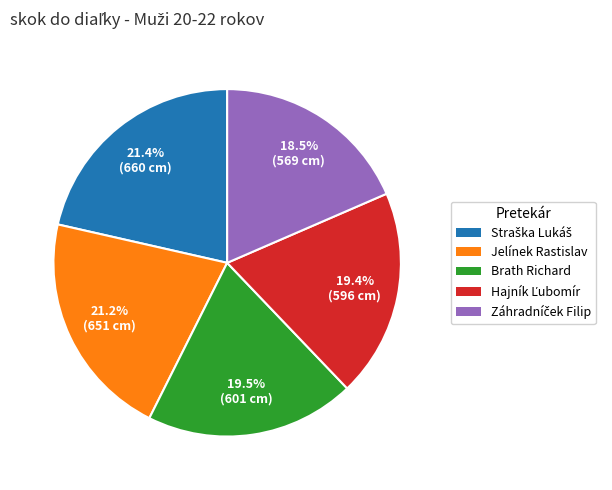

Is Jelínek Rastislav the majority of the pie?

No